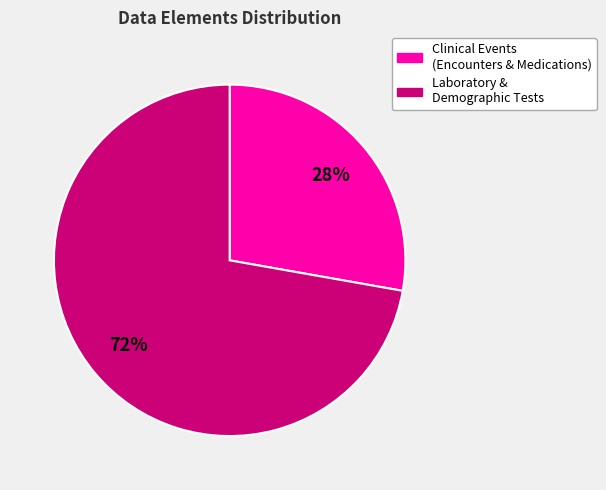

How many segments does this pie chart have?

2